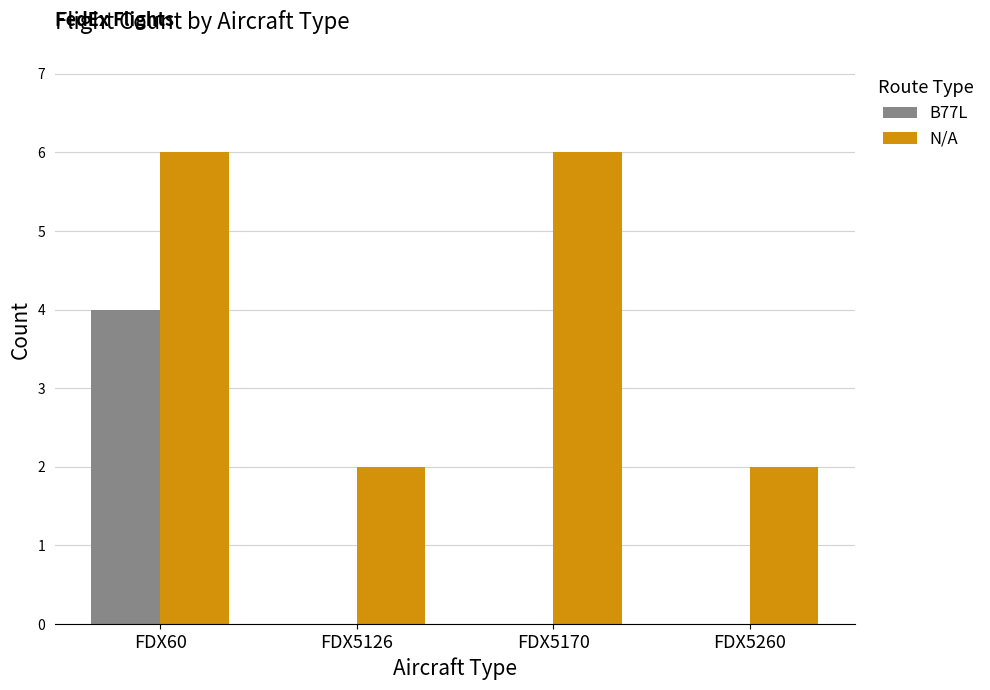

Which series changed the most between FDX60 and FDX5170?

B77L